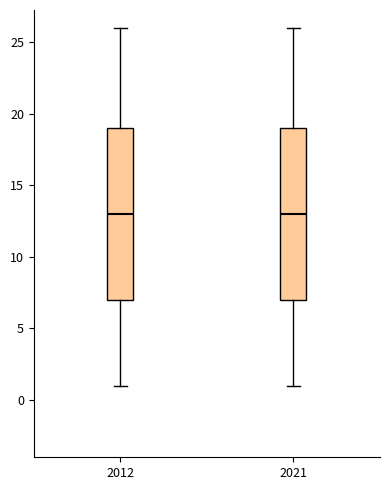

Reading left to right, read every box against the y-axis: the position of its median line, the range the box covers, and the ends of its whiskers. The values are not printed on the chart, so give them approximately, as read against the axis.

2012: median 13, box 7 to 19, whiskers 1 to 26
2021: median 13, box 7 to 19, whiskers 1 to 26